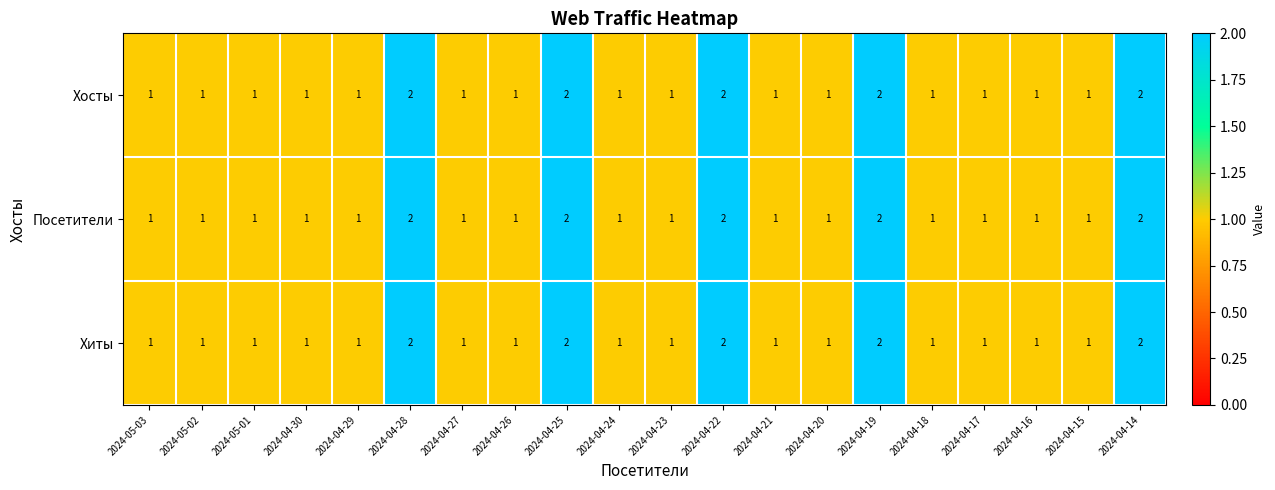

What is the sum of the Хиты values at 2024-04-16 and 2024-04-19?

3